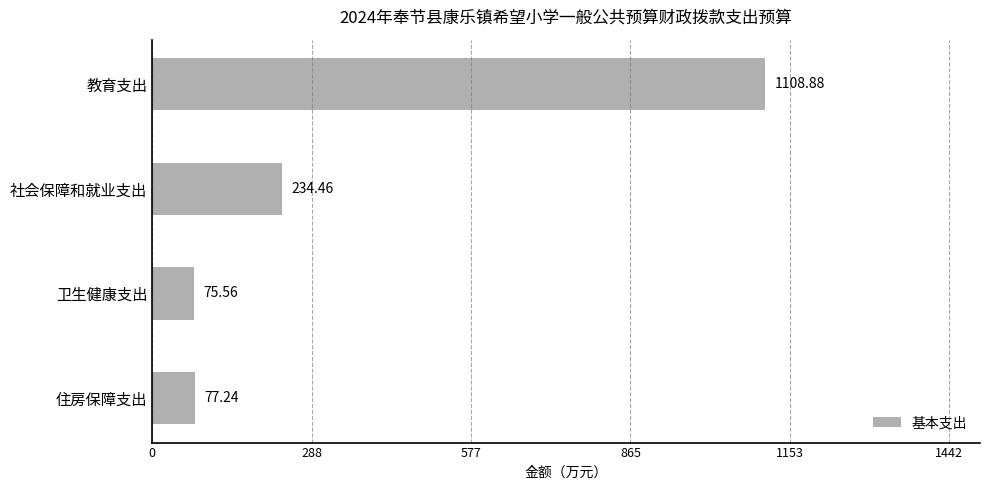

What is the change in value from 社会保障和就业支出 to 住房保障支出?

-157.2